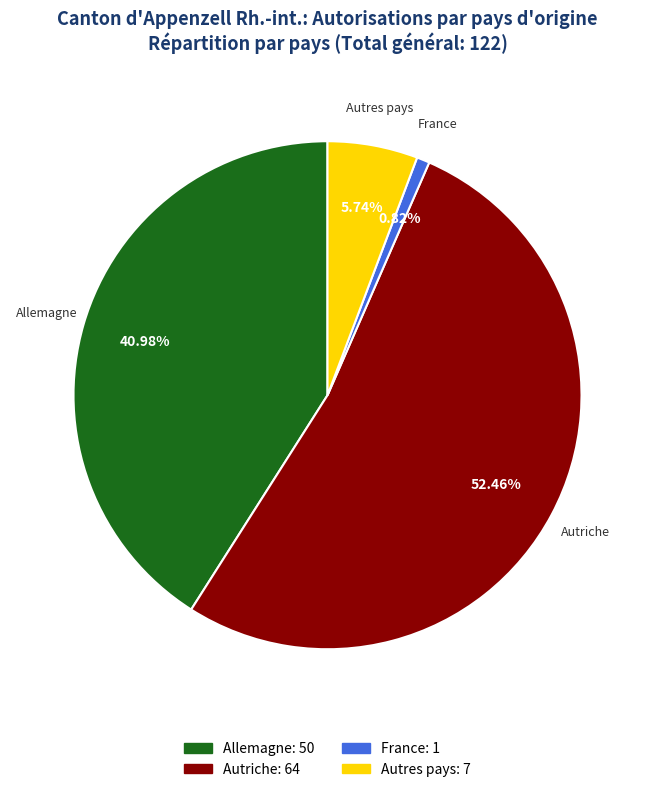

Is the sum of France and Autres pays greater than half?

No